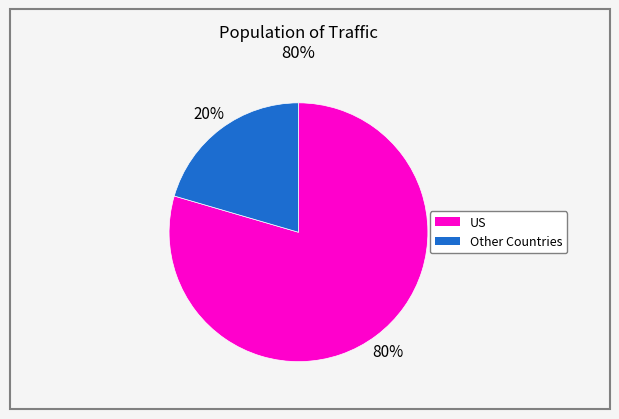

To the nearest percent, what is the average slice percentage?

50%